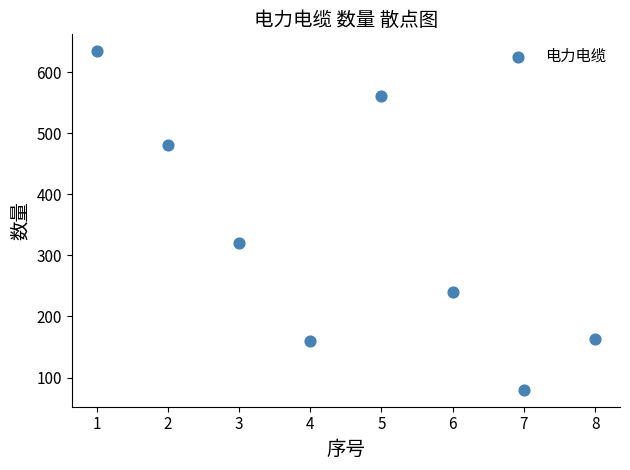

What is the average Y value?

330